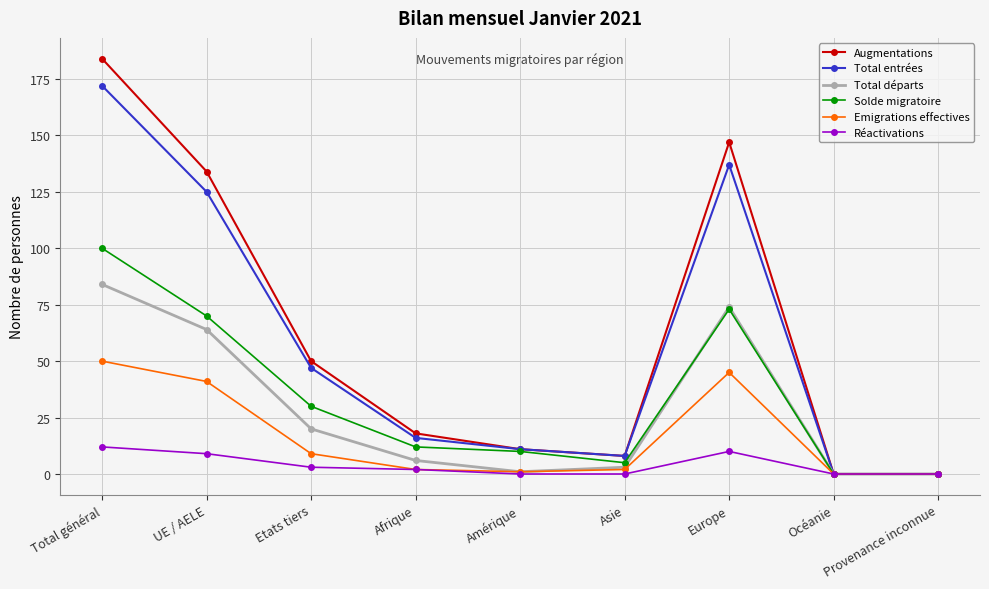

What are all the series names shown in the legend?

Augmentations, Total entrées, Total départs, Solde migratoire, Emigrations effectives, Réactivations